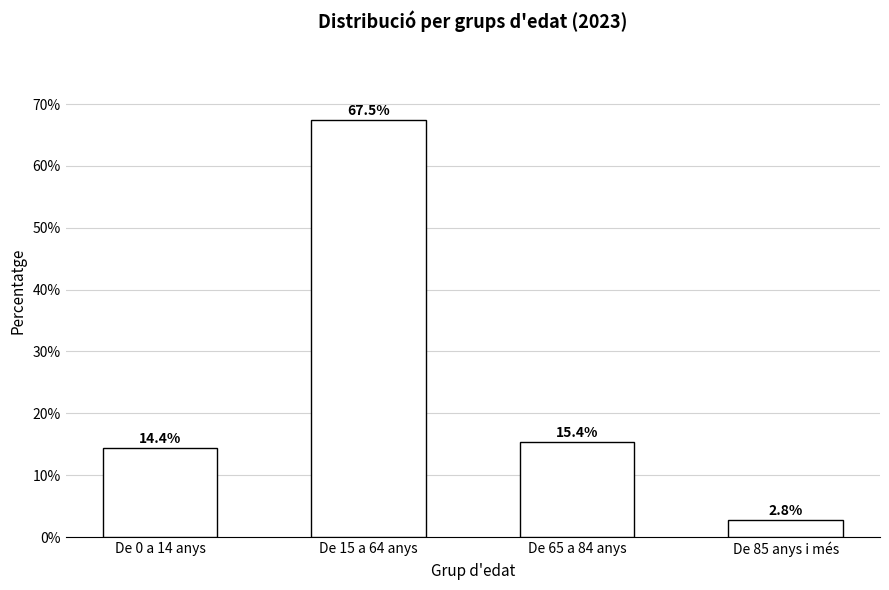

What is the change in value from De 0 a 14 anys to De 15 a 64 anys?

+53.1